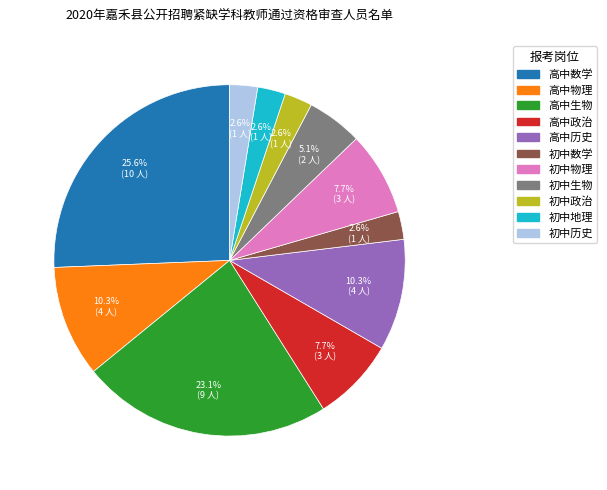

Approximately how many times larger is the value at 高中生物 compared to 初中生物?

4.5